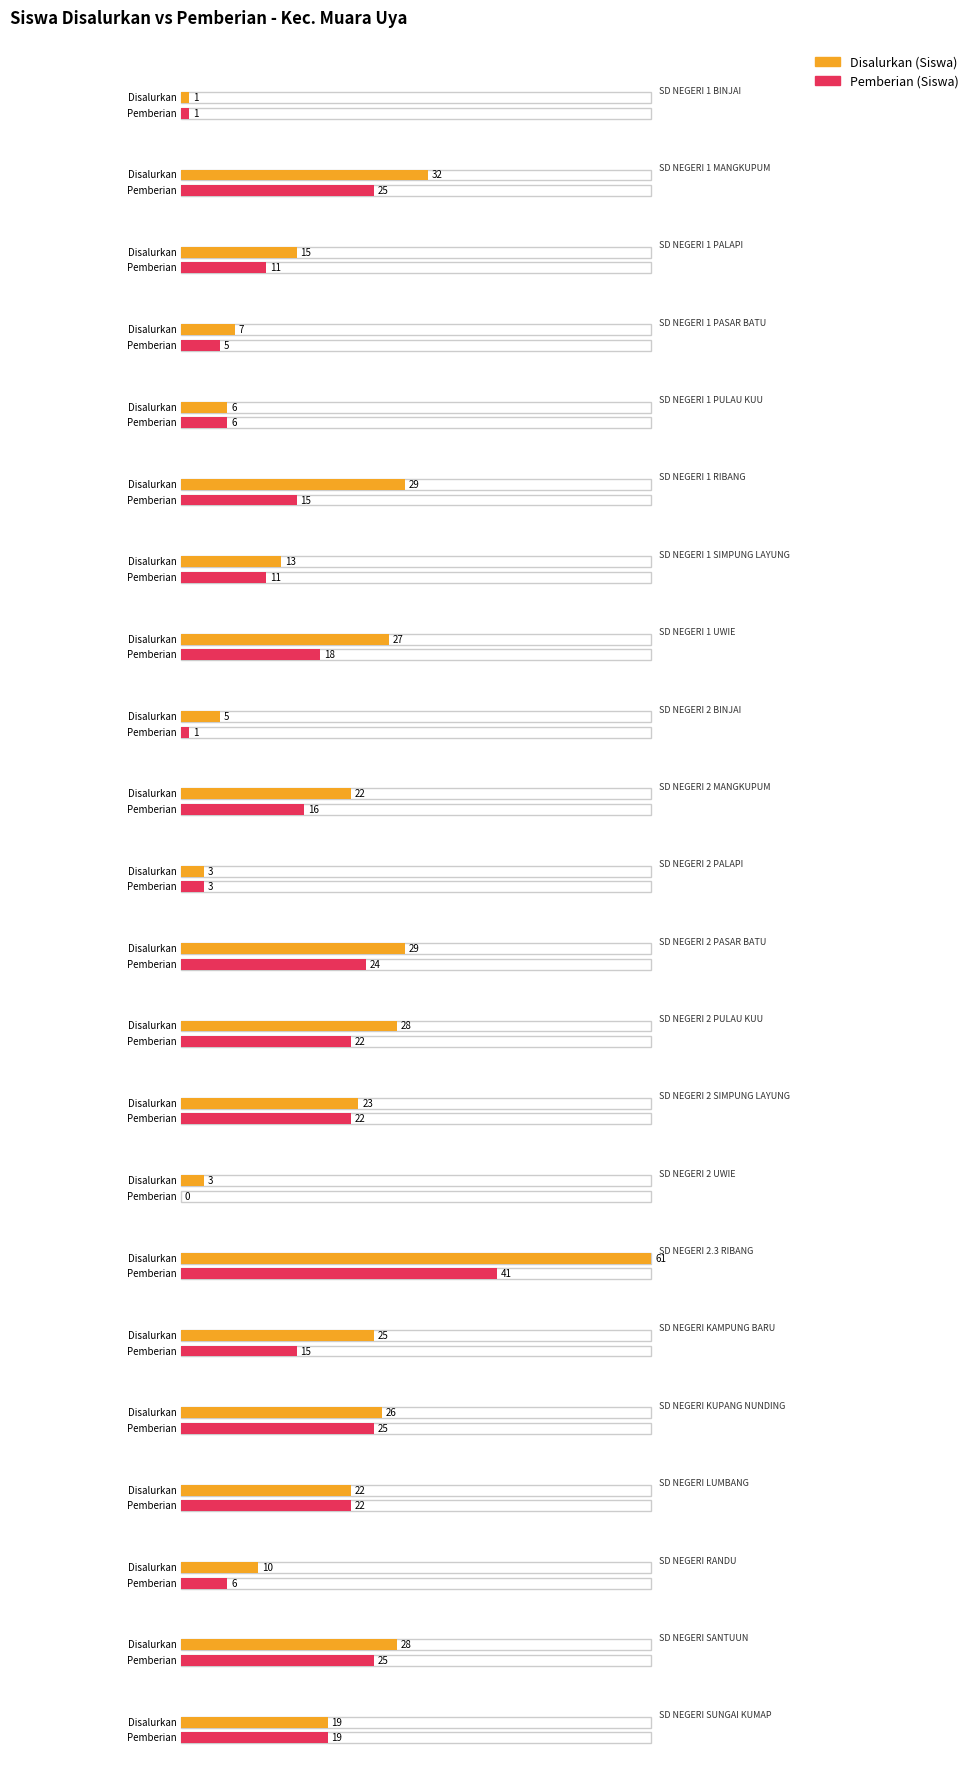

How many values in the Disalurkan (Siswa) series are below 22?

10